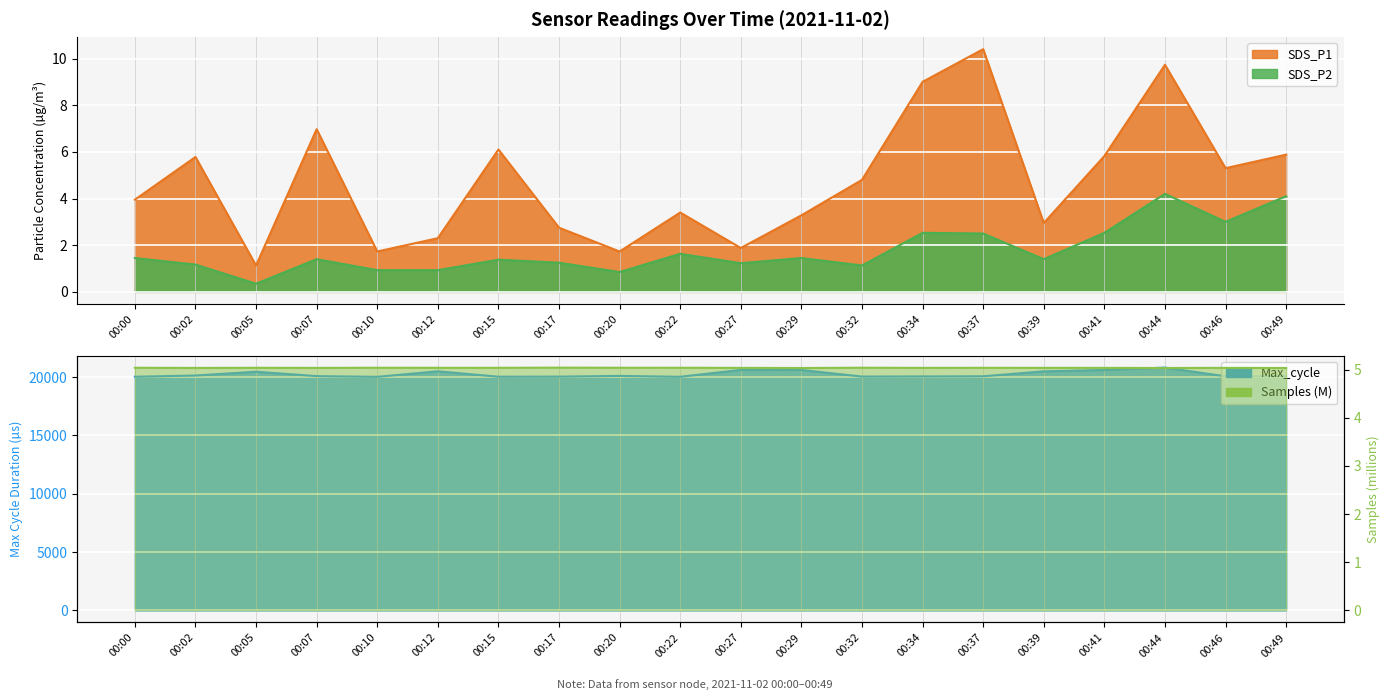

Rank the series by their maximum value, from lowest to highest.

SDS_P2, Samples, SDS_P1, Max_cycle